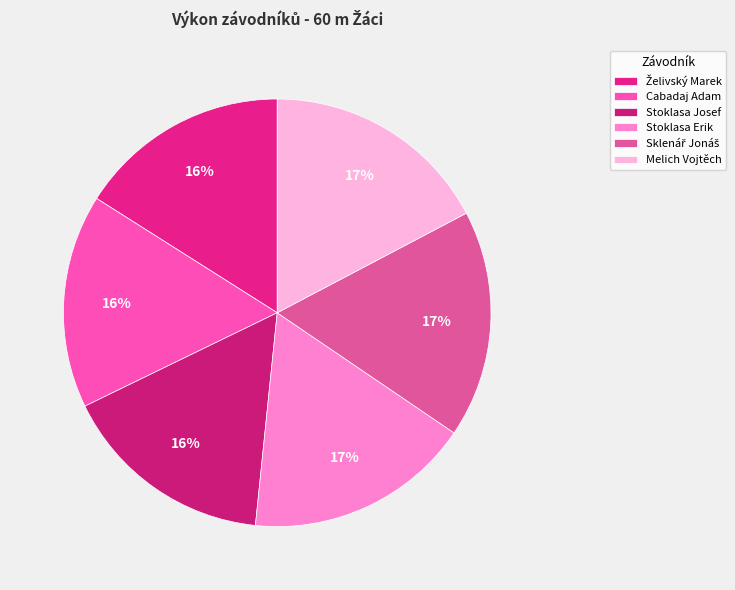

Count the number of slices in the pie.

6